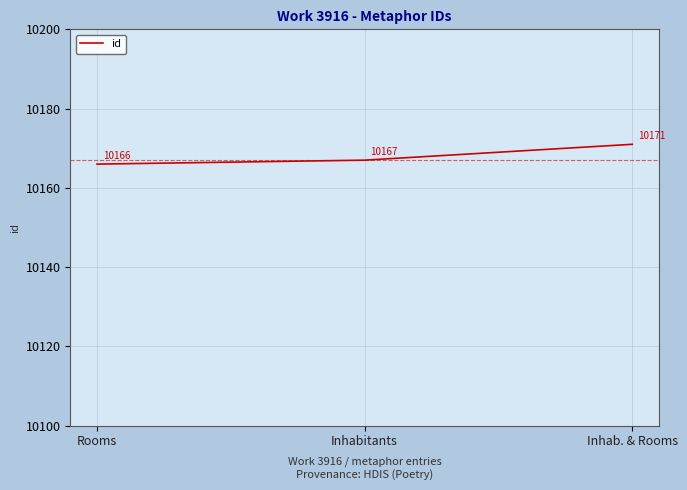

List the labels in order of value, largest first.

Inhab. & Rooms, Inhabitants, Rooms